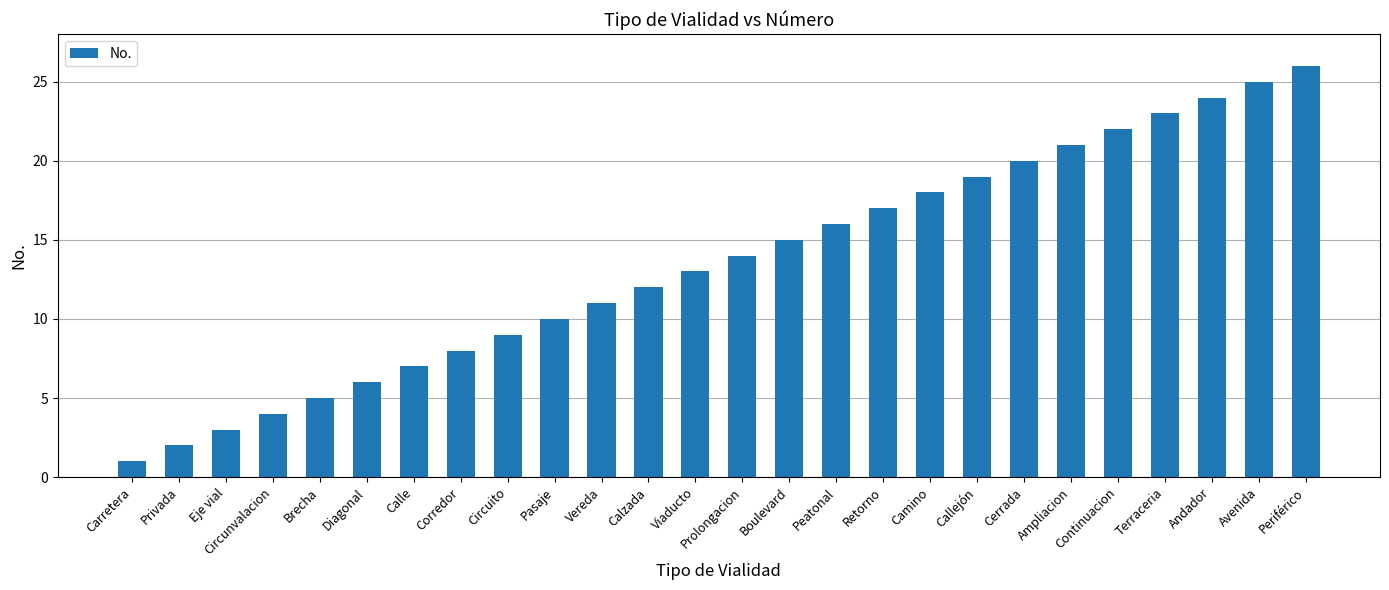

What is the average value?

14